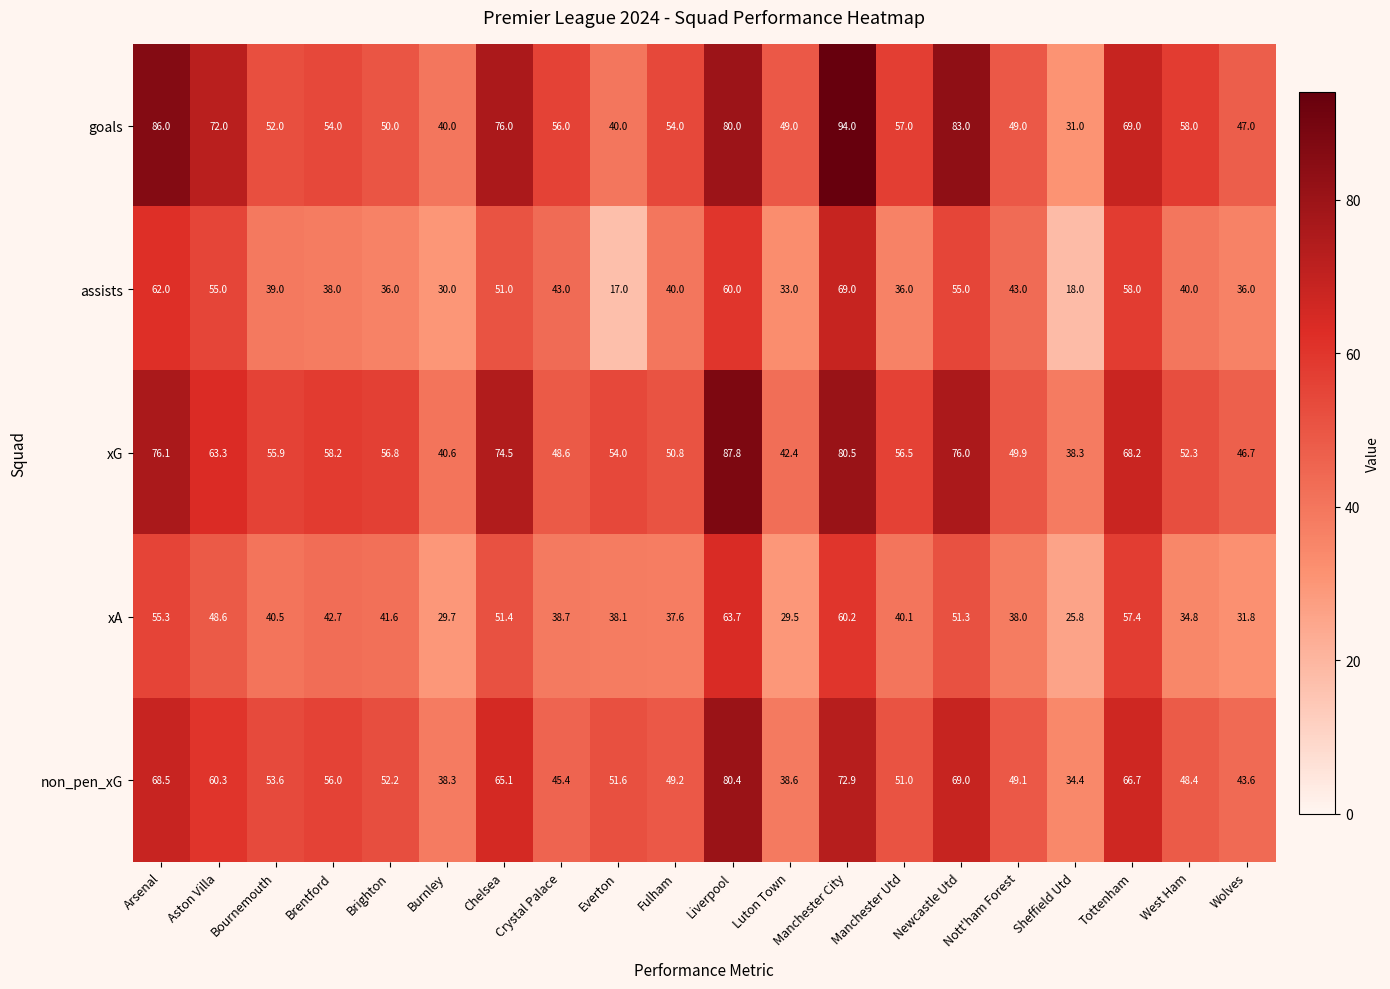

Where is xG nearest to the value 63?

Aston Villa